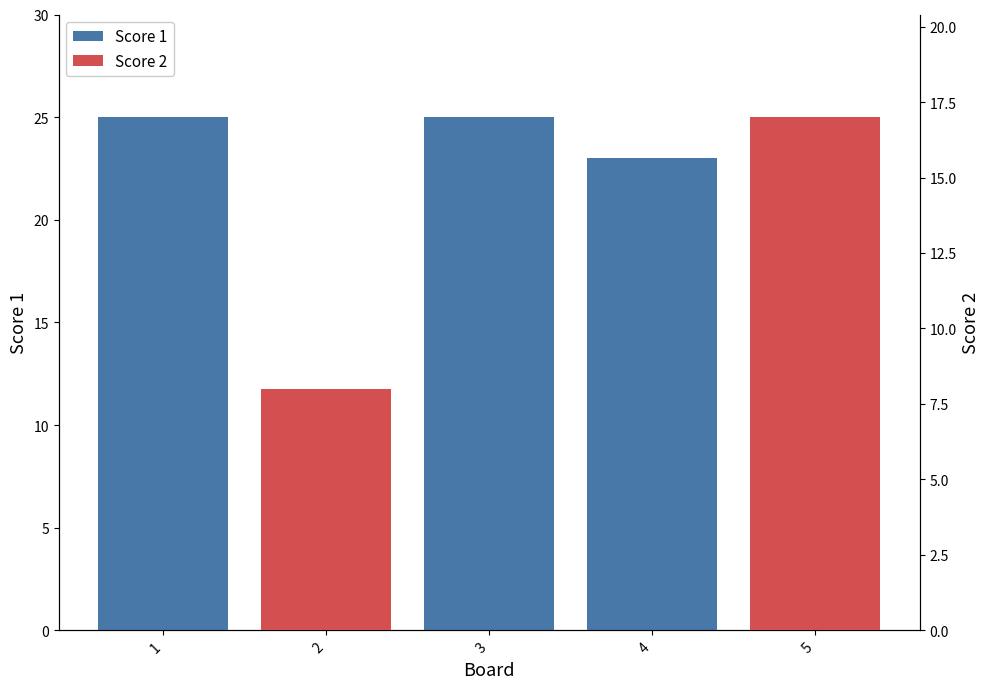

Rank the series by their maximum value, from highest to lowest.

Score 1, Score 2